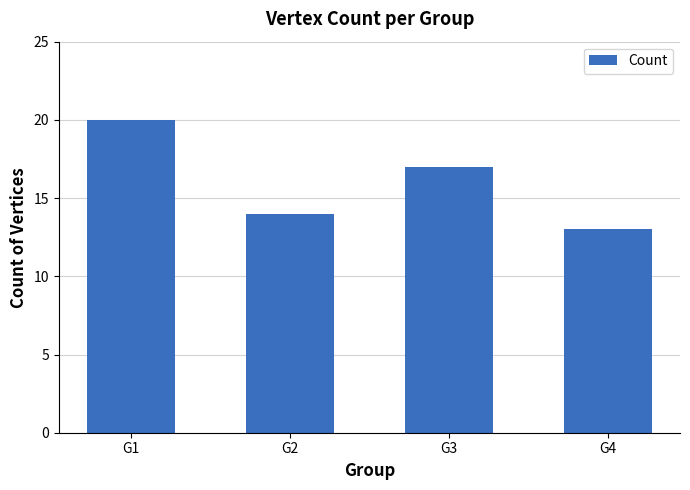

How many data points does each series have?

4